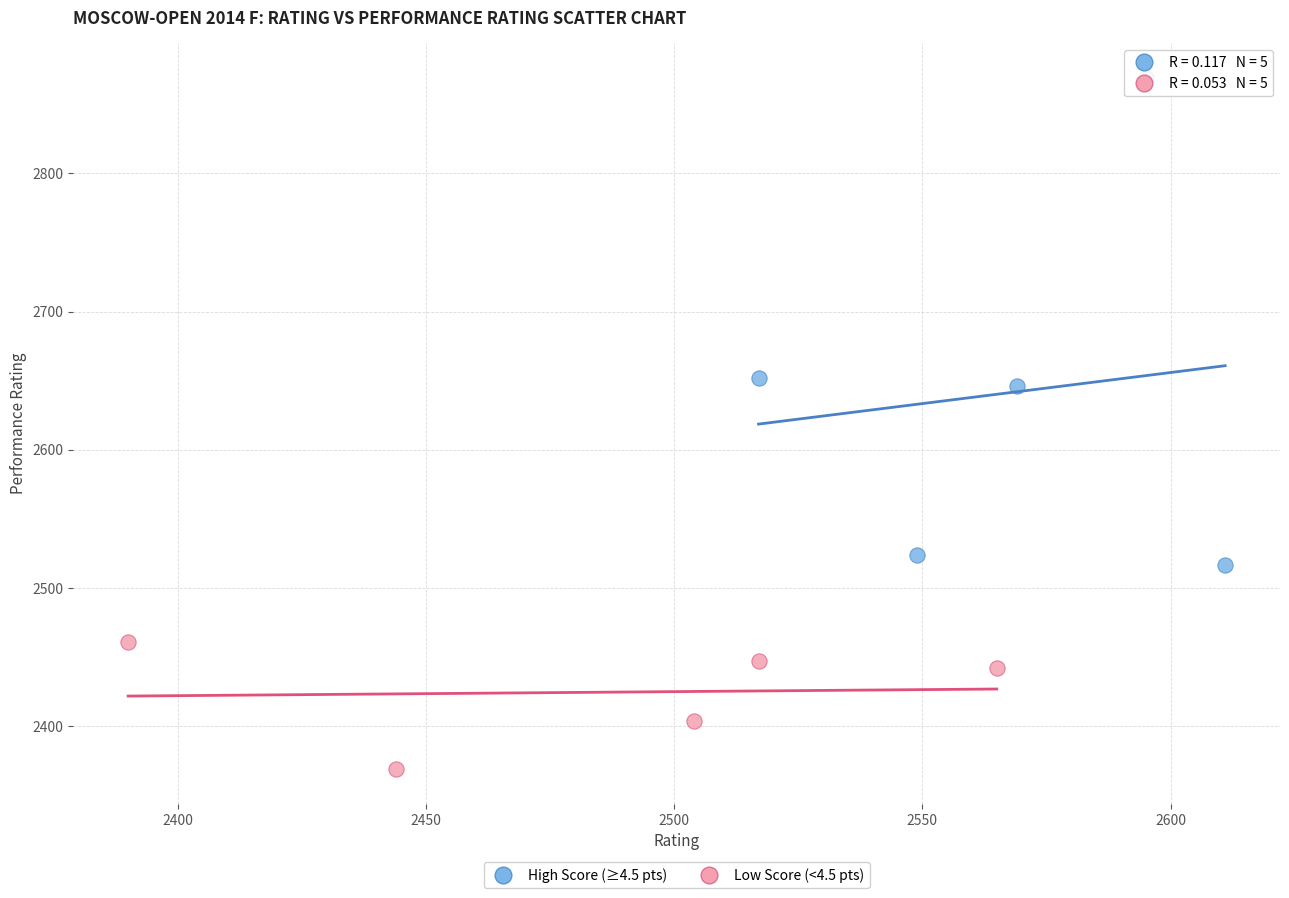

Which series has the largest Y range (max minus min)?

High Score (≥4.5 pts)